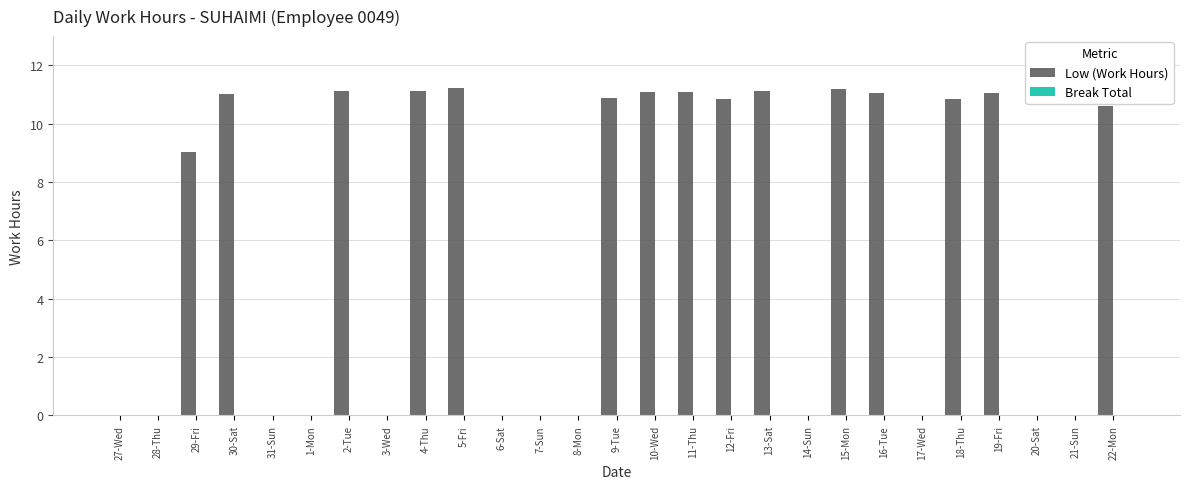

The value at 13-Sat is 15.2. True or false?

False